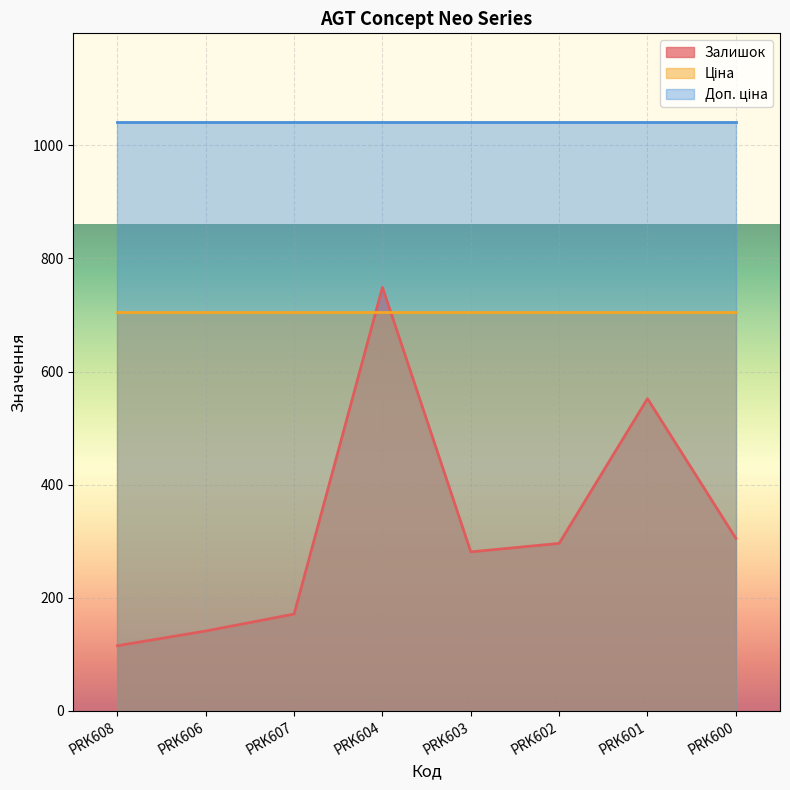

The Доп. ціна series shows 409.1 at PRK602. True or false?

False